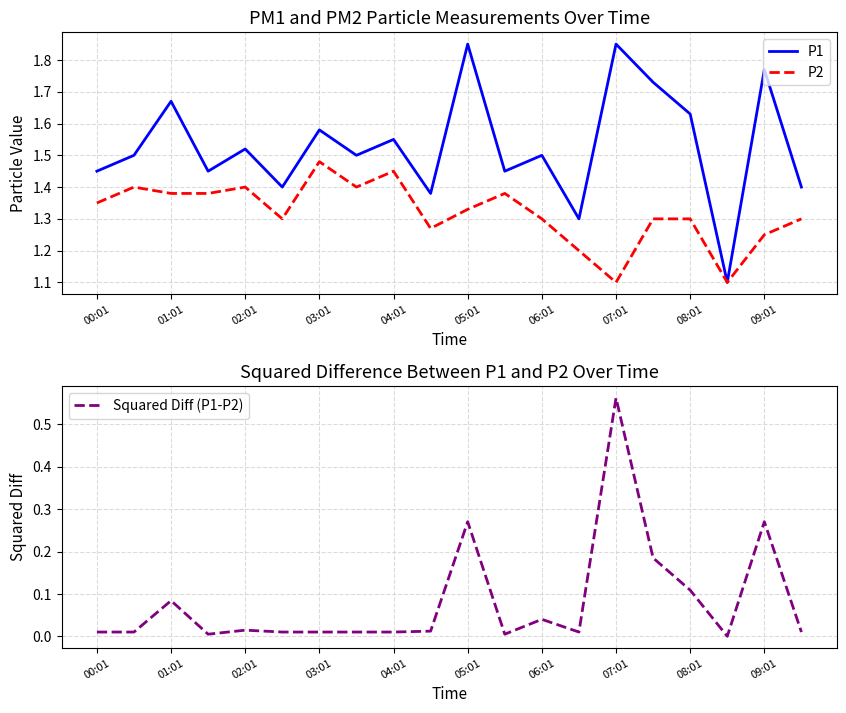

True or false: Squared Diff (P1-P2) has a value of 0.1 at 06:01.

False